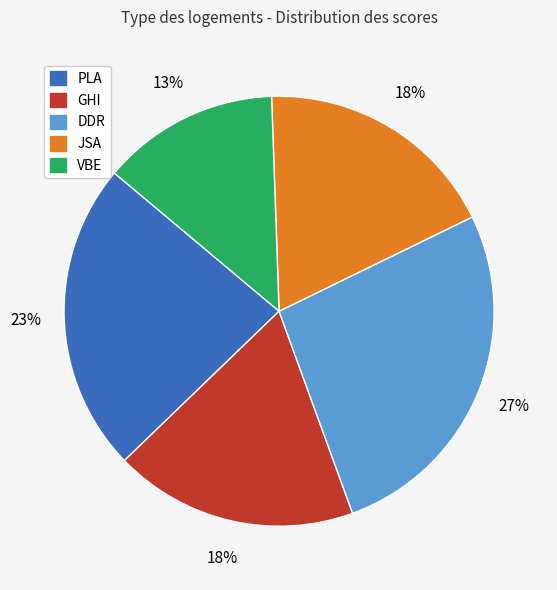

Which category has the smallest portion of the pie?

VBE